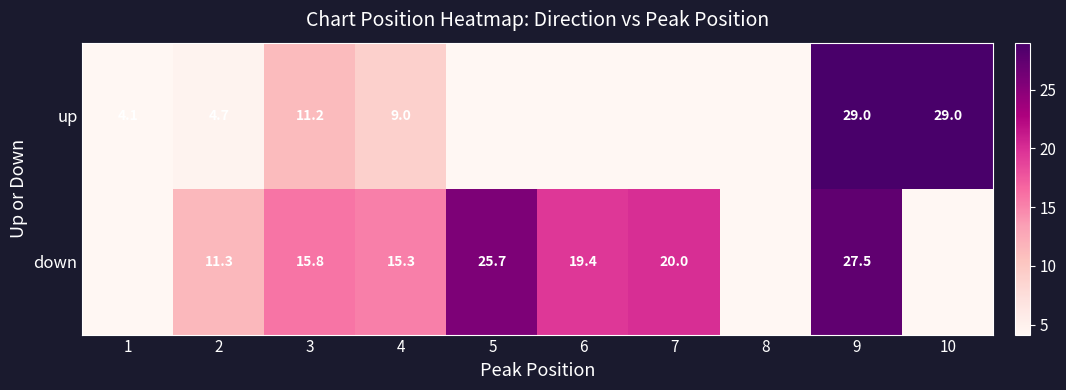

What is the sum of the up values at 9 and 10?

58.0